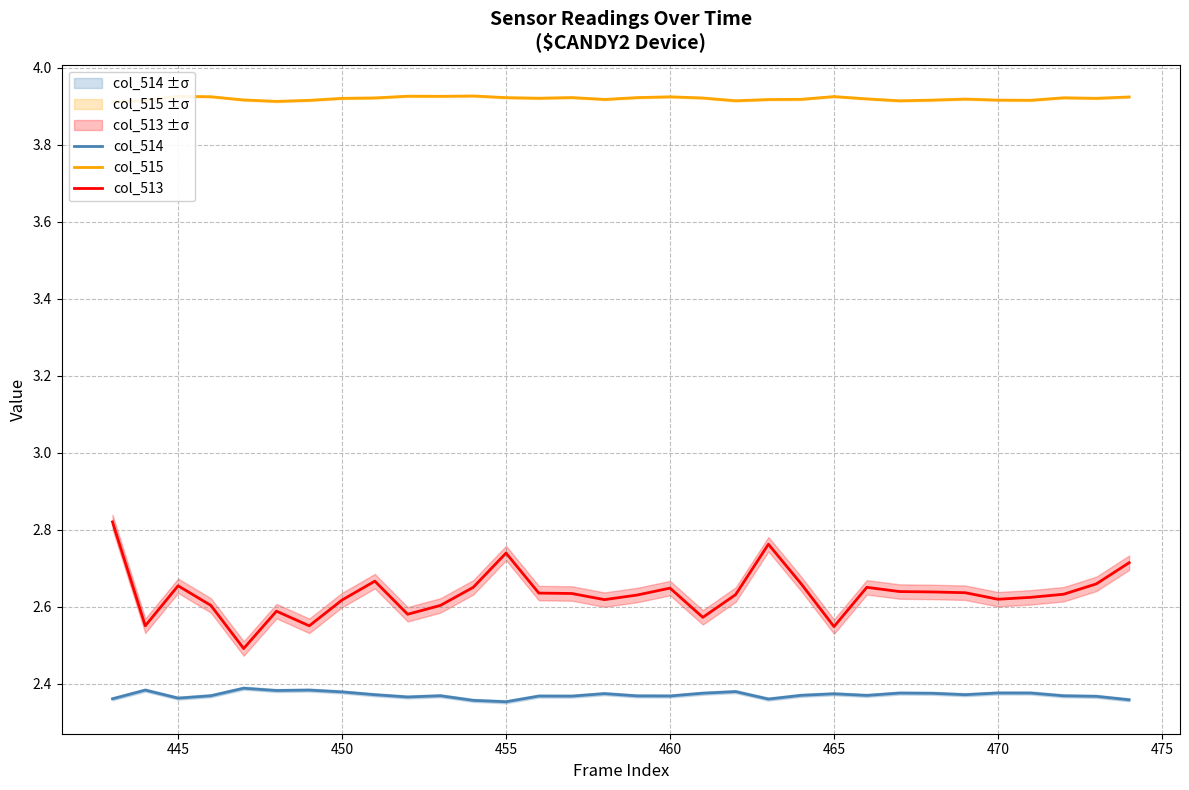

Which series has the widest spread of values?

col_513